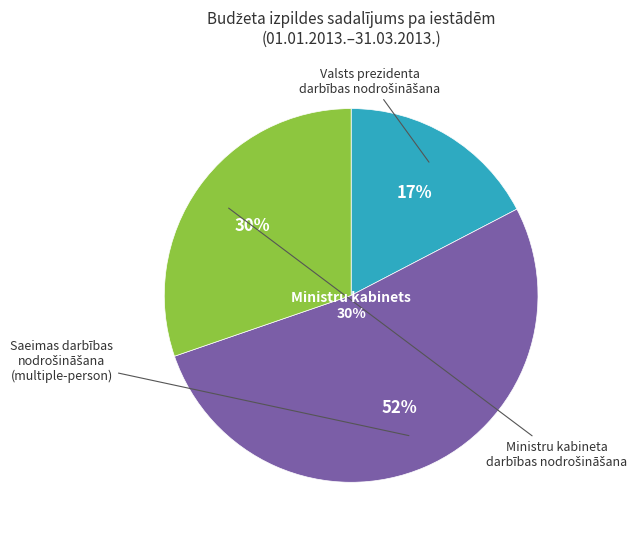

Rank the categories by value from highest to lowest.

01.00.00 Saeimas darbības nodrošināšana, 01.00.00 Ministru kabineta darbības nodrošināšana, 04.00.00 Valsts prezidenta darbības nodrošināšana